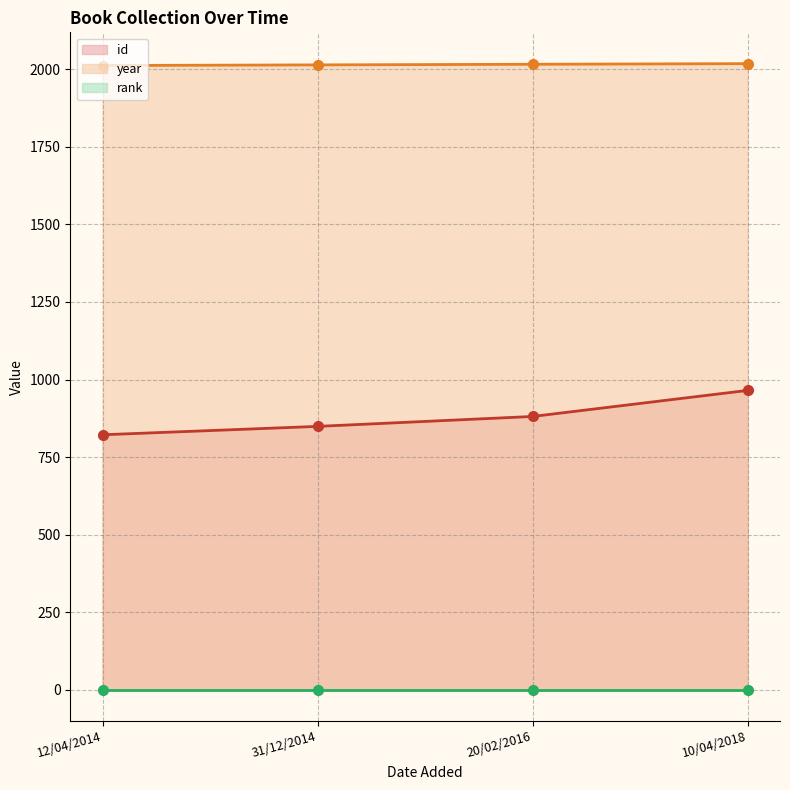

Between 12/04/2014 and 31/12/2014, which series saw the biggest shift?

id